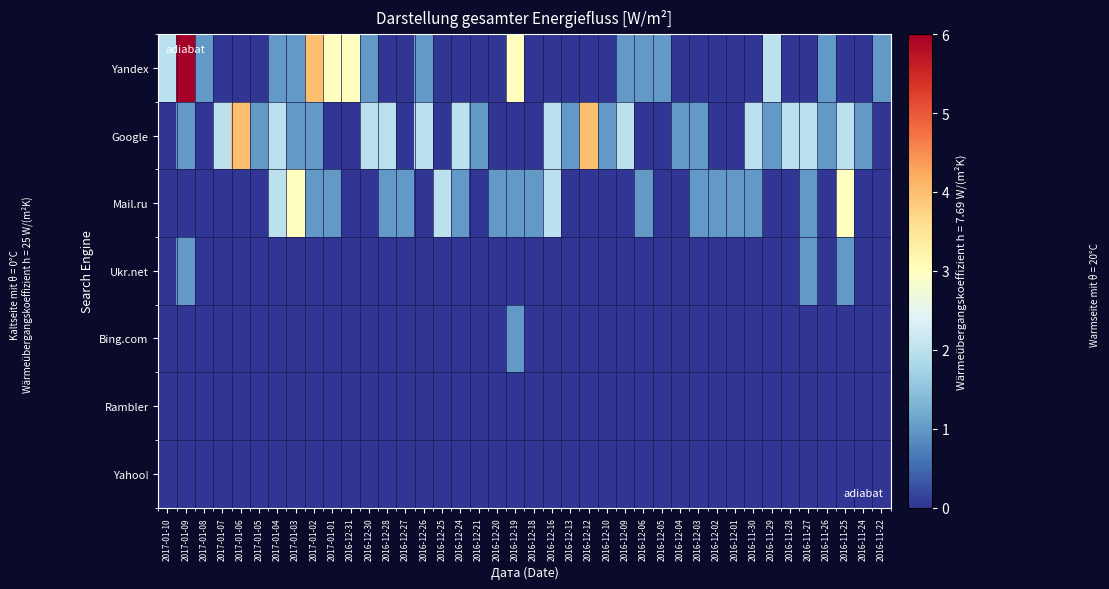

At which category does the chart reach its minimum across all series?

2017-01-07